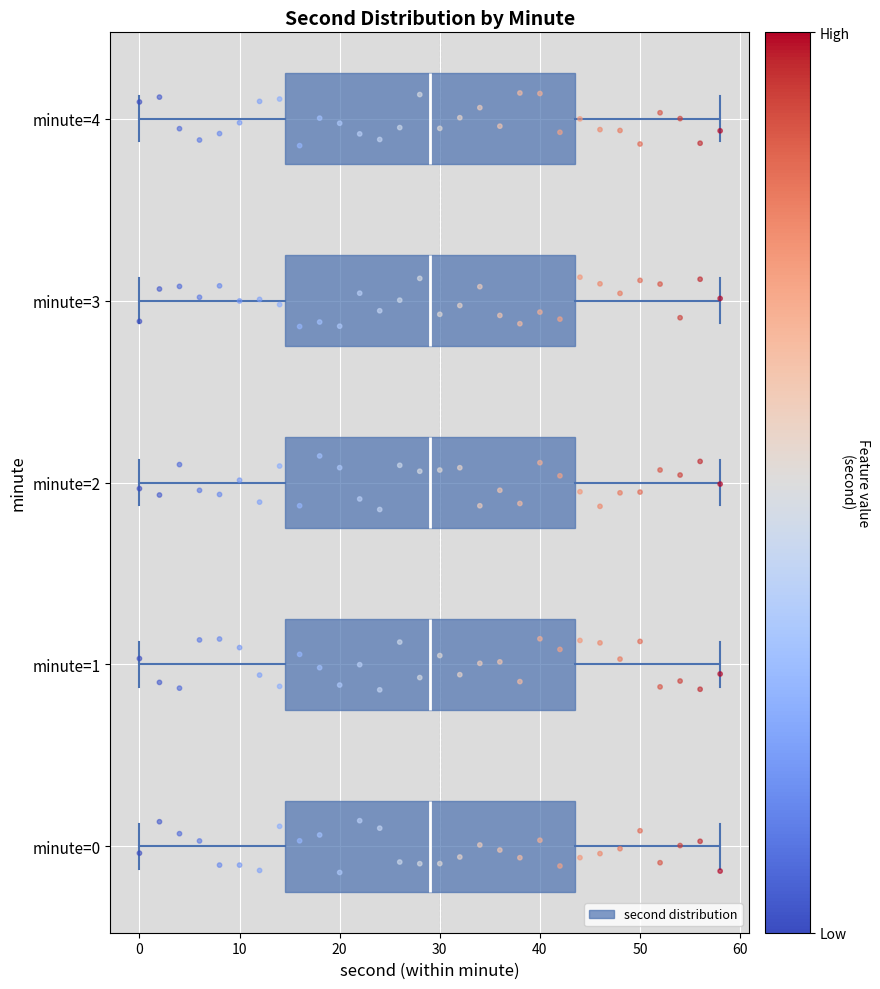

Reading bottom to top, read every box against the x-axis: the position of its median line, the range the box covers, and the ends of its whiskers. The values are not printed on the chart, so give them approximately, as read against the axis.

minute=0: median 29, box 15 to 44, whiskers 0 to 58
minute=1: median 29, box 15 to 44, whiskers 0 to 58
minute=2: median 29, box 15 to 44, whiskers 0 to 58
minute=3: median 29, box 15 to 44, whiskers 0 to 58
minute=4: median 29, box 15 to 44, whiskers 0 to 58